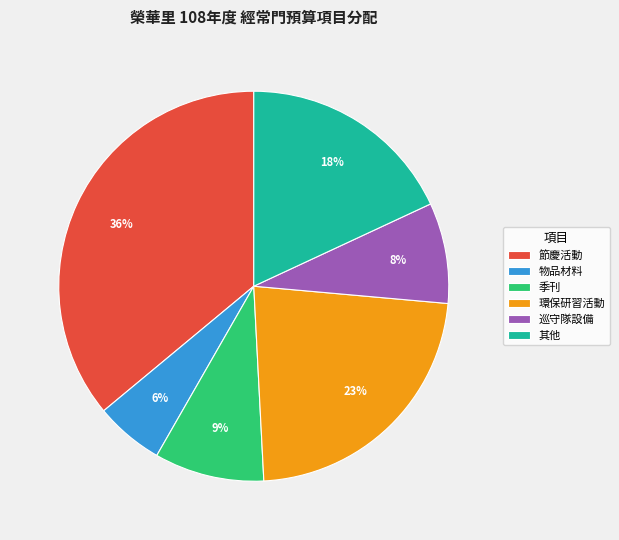

Is there any slice that represents more than half of the pie?

No